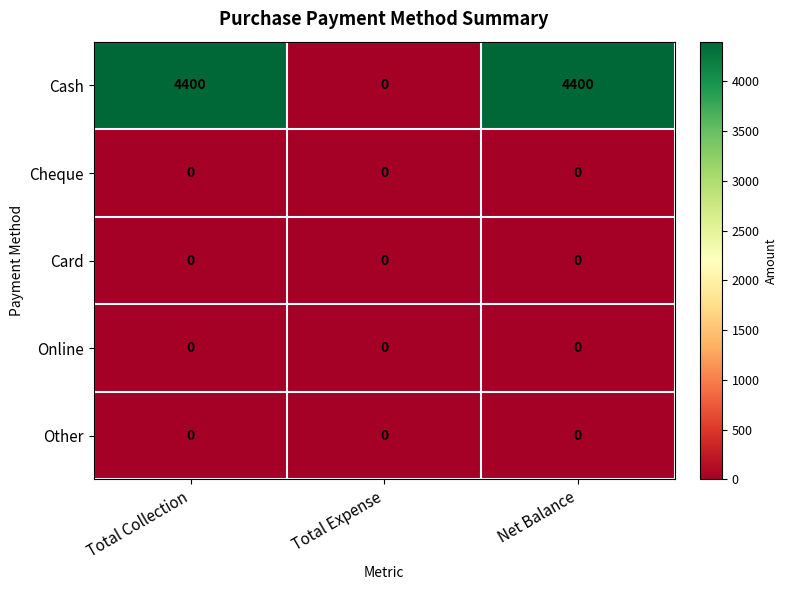

What is the difference between the second highest and minimum values in the Cash series?

4400